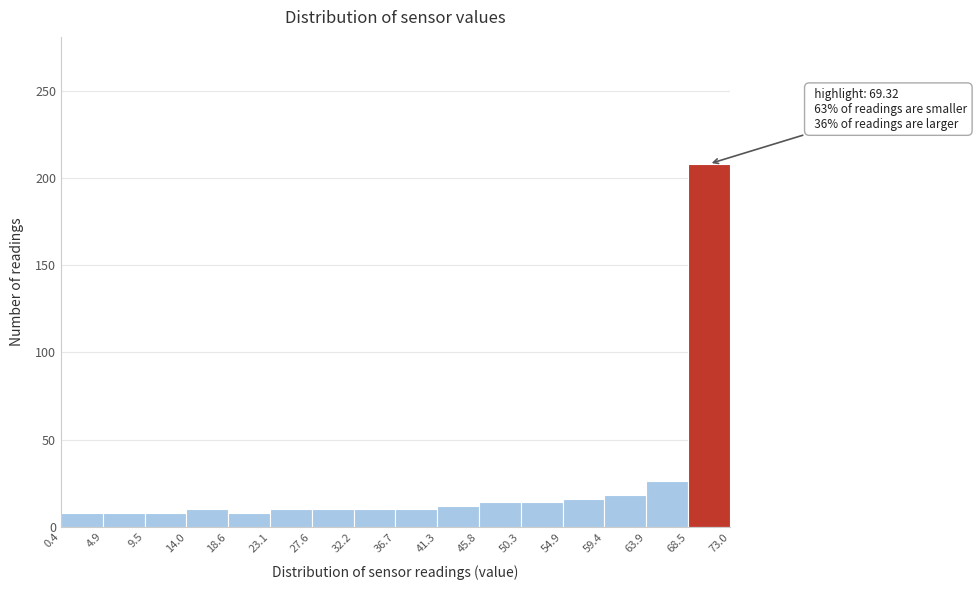

Over which range of the x-axis is the bar tallest?

68.5 to 73.0